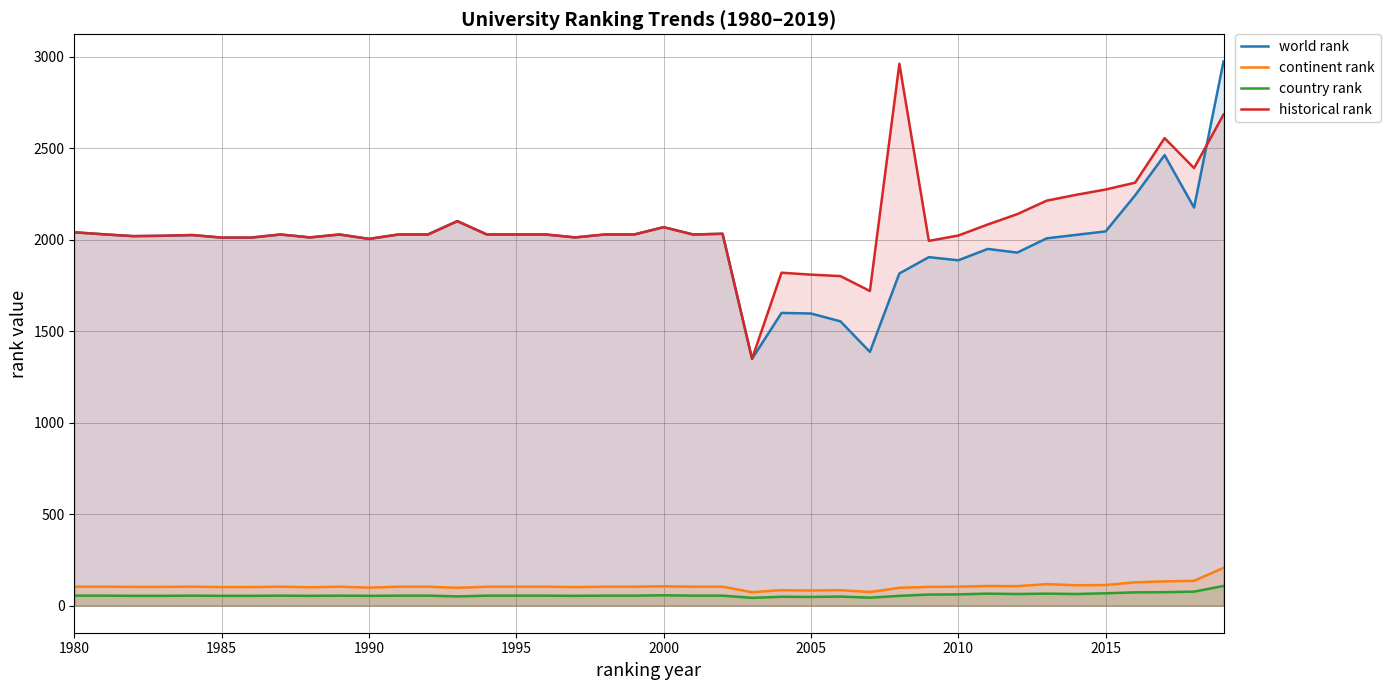

Which series changed the most between 1980 and 2010?

world rank